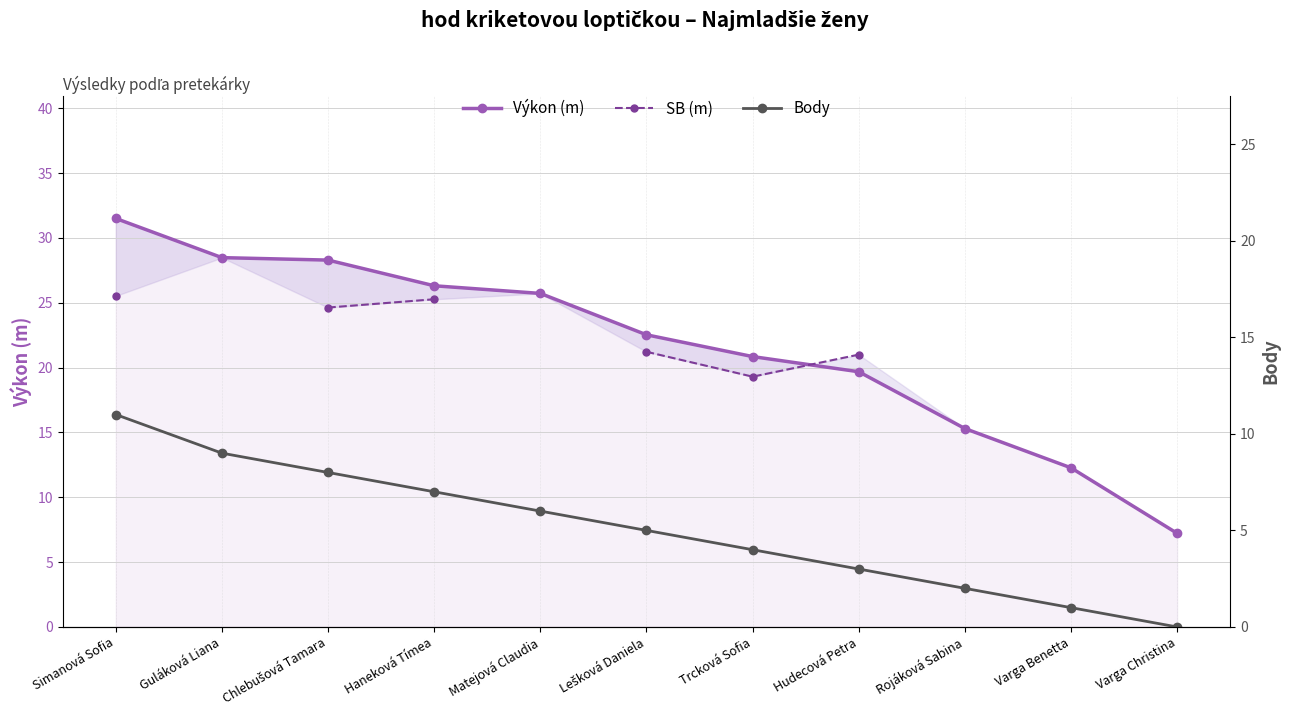

What are all the series names shown in the legend?

Výkon (m), SB (m), Body